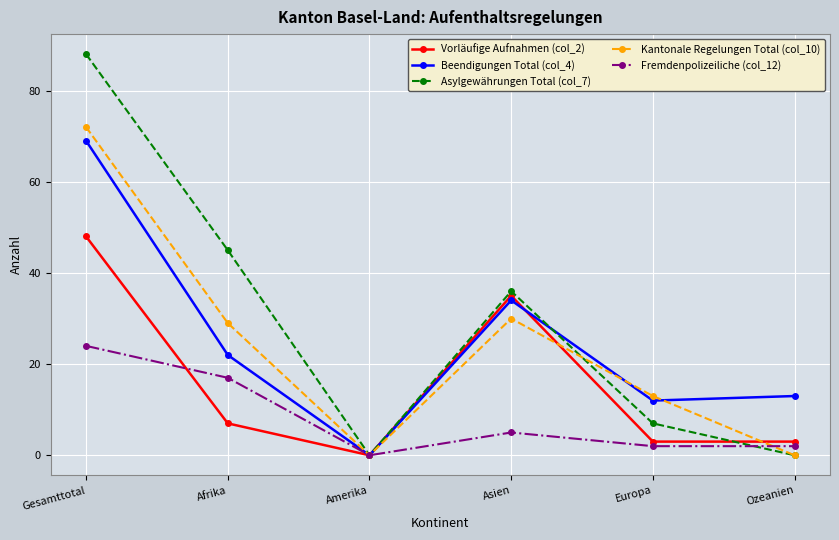

At which category is the sum across all series the highest?

Gesamttotal